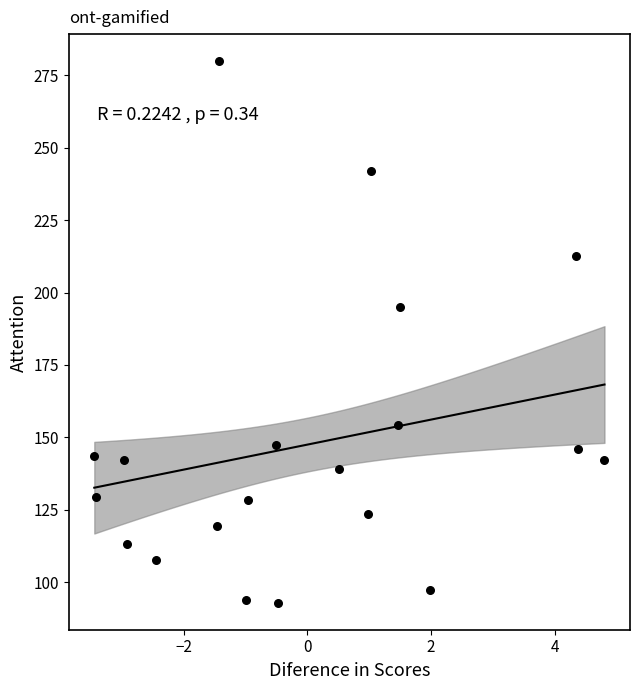

What Y value in the scatter plot is closest to 186?

194.9